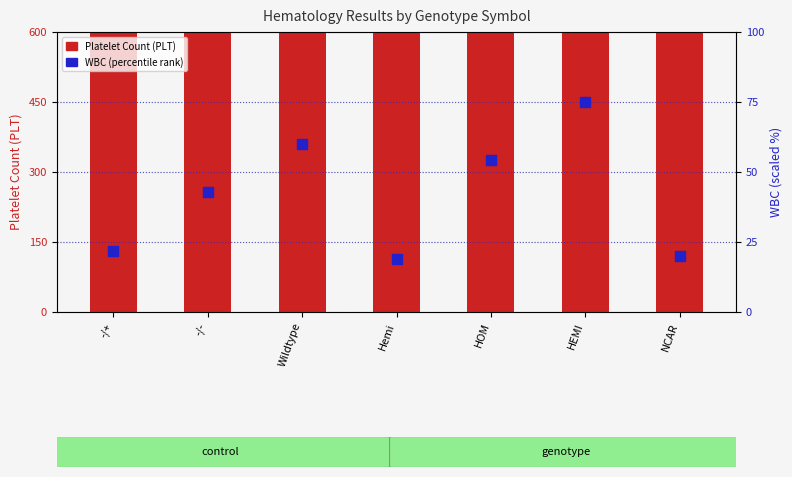

Which series has the largest total across all categories?

Platelet Count (PLT)